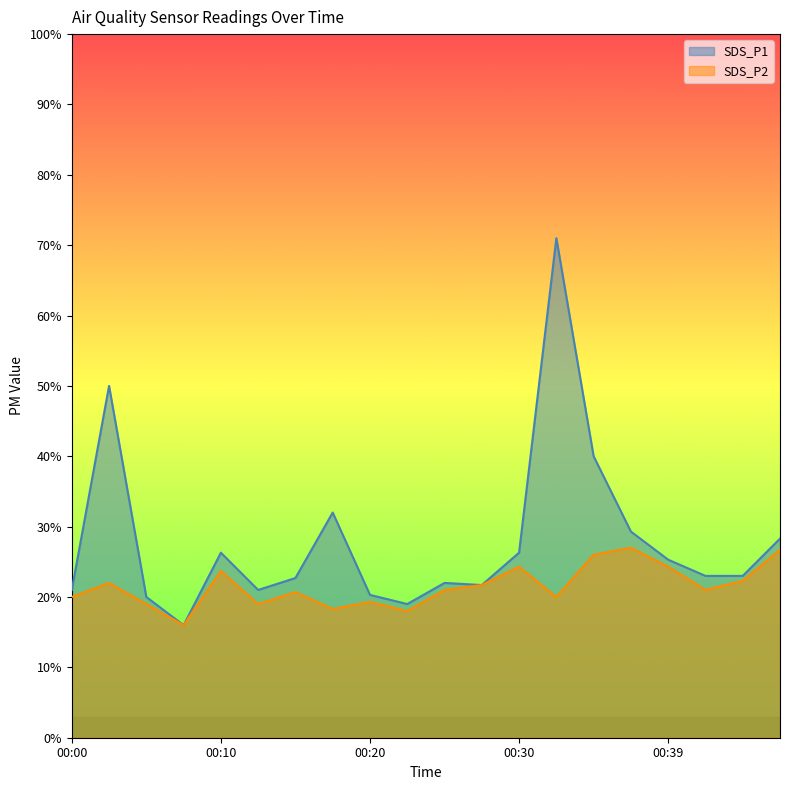

True or false: SDS_P1 and SDS_P2 cross at least once.

False